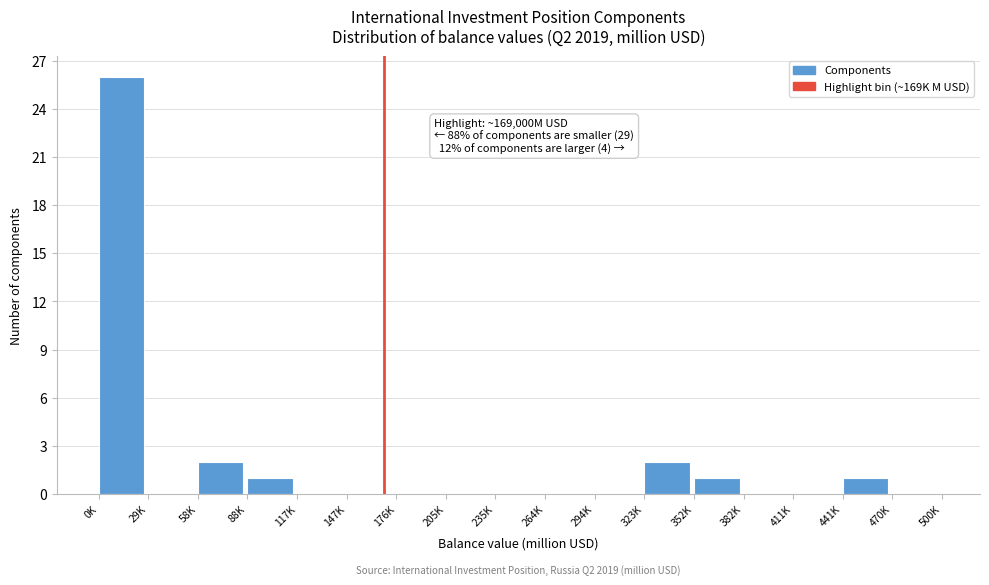

Reading left to right, transcribe all the data shown in this chart.

0K=26	29K=0	58K=2	88K=1	117K=0	147K=0	176K=0	205K=0	235K=0	264K=0	294K=0	323K=2	352K=1	382K=0	411K=0	441K=1	470K=0